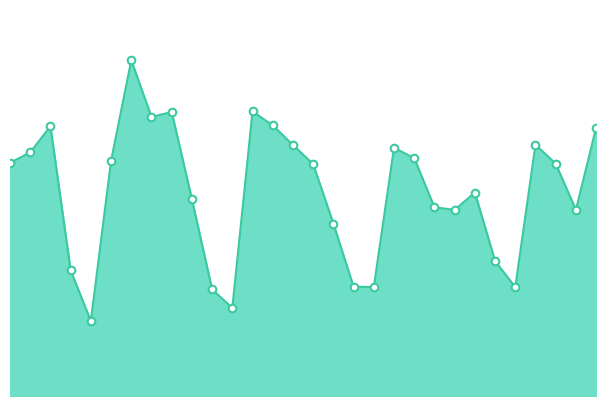

Is this an area chart (filled region under the line)?

Yes